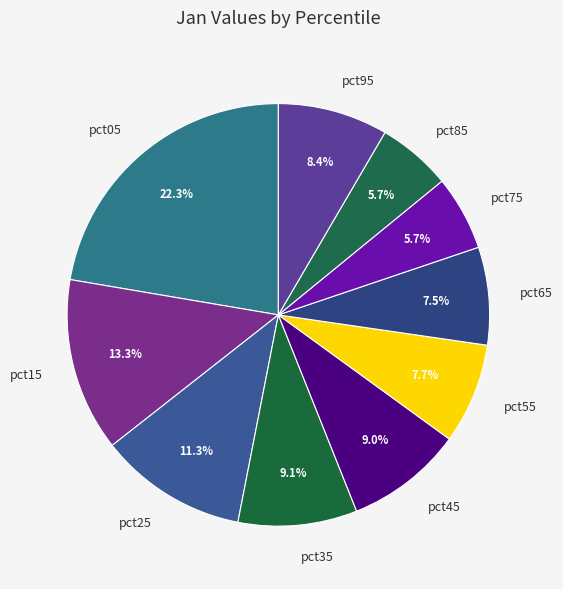

To the nearest percent, what is the average slice percentage?

10%